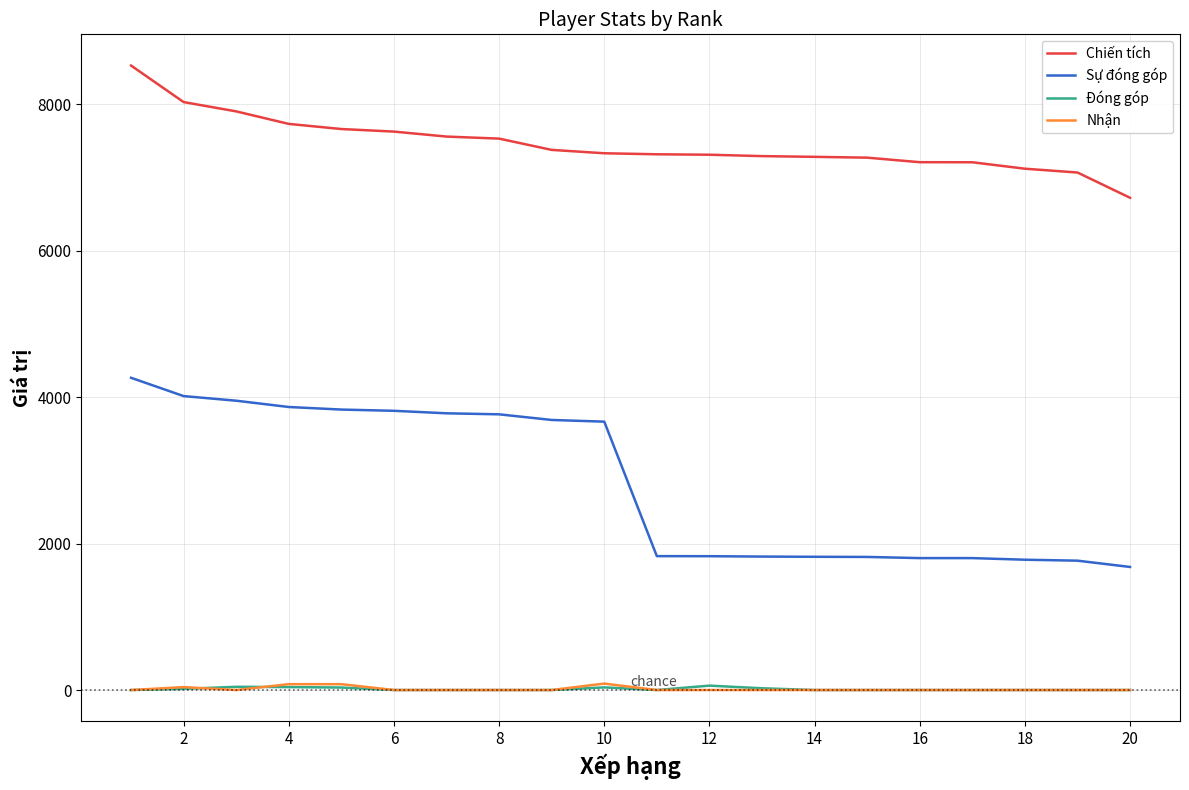

Which series has the largest range (max minus min)?

Sự đóng góp